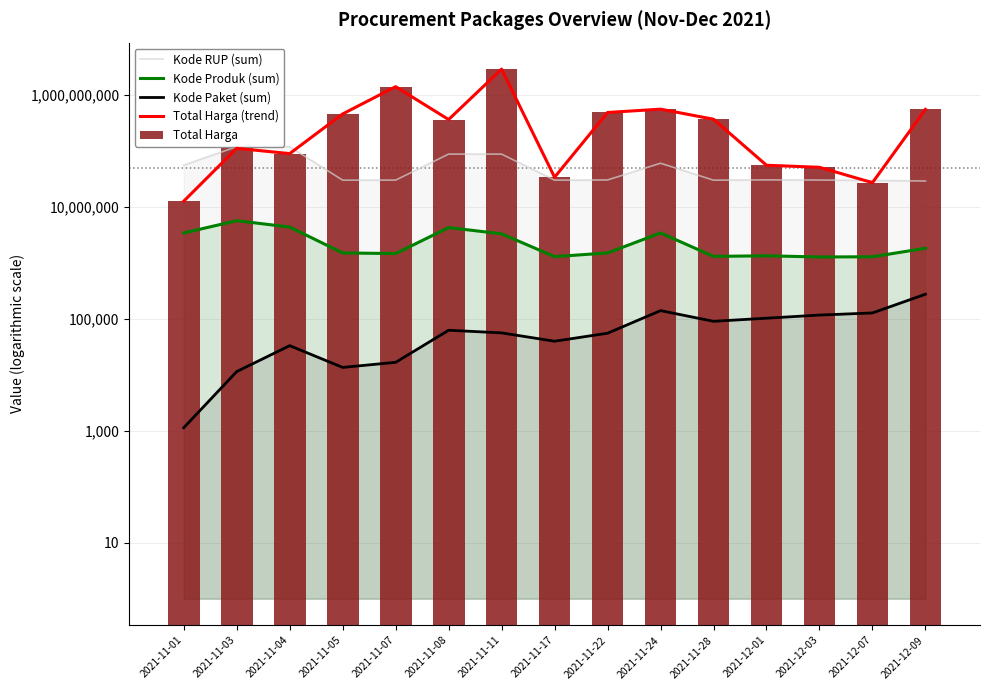

Rank the series by their maximum value, from highest to lowest.

Total Harga (trend), Total Harga, Kode RUP (sum), Kode Produk (sum), Kode Paket (sum)